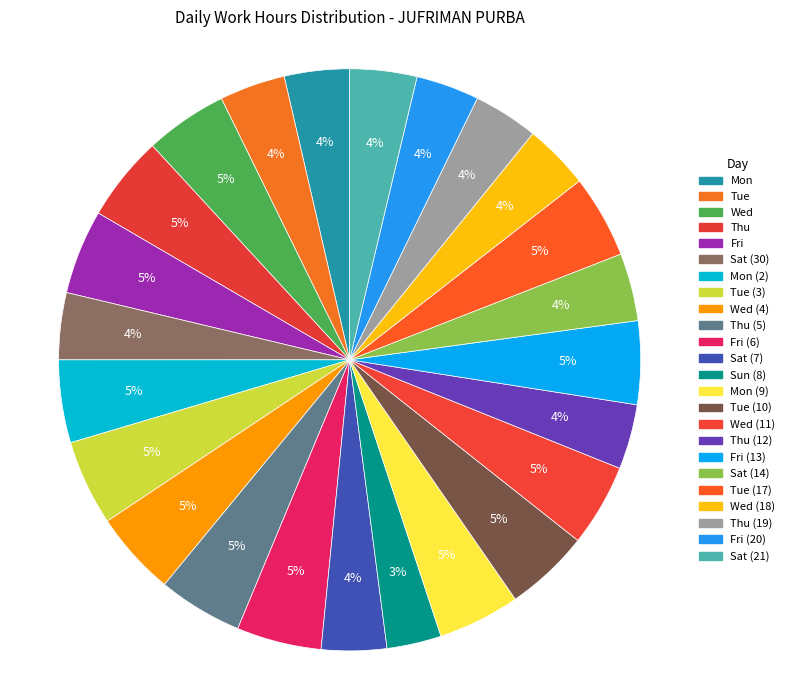

Rank the categories by value from lowest to highest.

Sun (8), Fri (20), Thu (12), Thu (19), Mon, Sat (7), Wed (18), Tue, Sat (30), Sat (21), Sat (14), Mon (9), Wed (11), Wed, Mon (2), Tue (17), Fri (13), Wed (4), Thu (5), Fri, Tue (10), Fri (6), Thu, Tue (3)